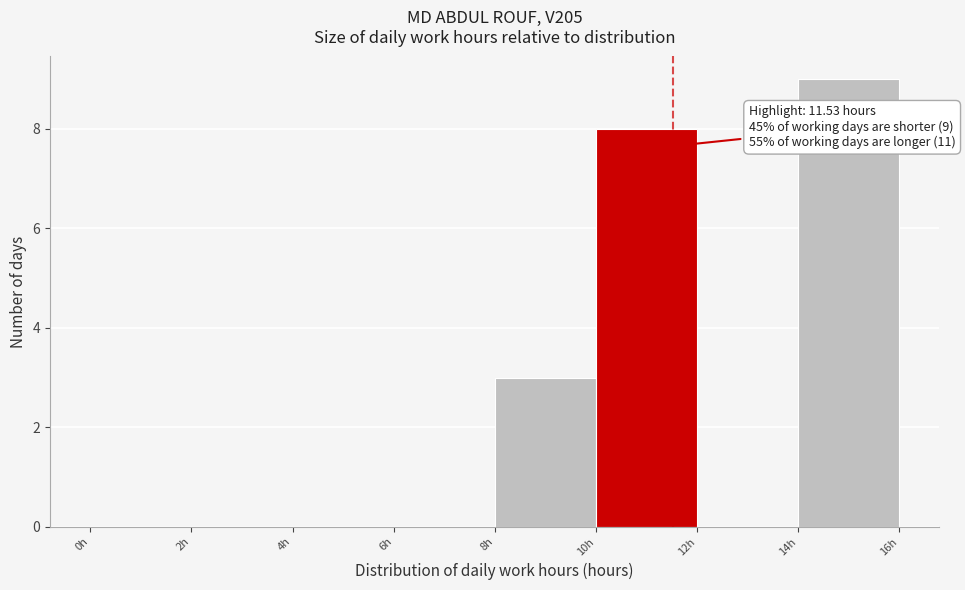

Which range on the x-axis has the tallest bar?

14 to 16